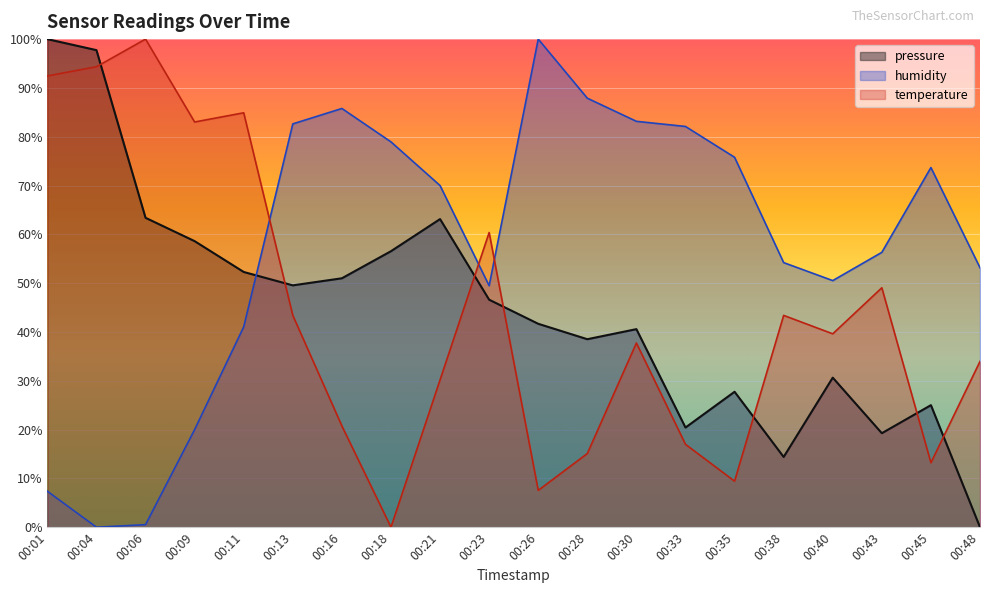

Where is pressure nearest to the value 50?

00:13